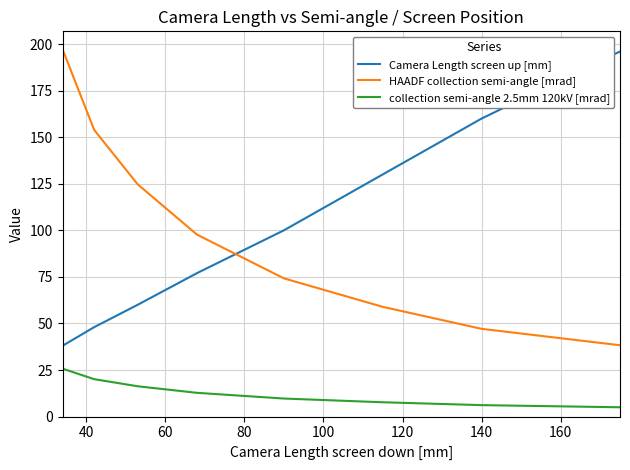

What is the sum of all Camera Length screen up [mm] values?

809.0